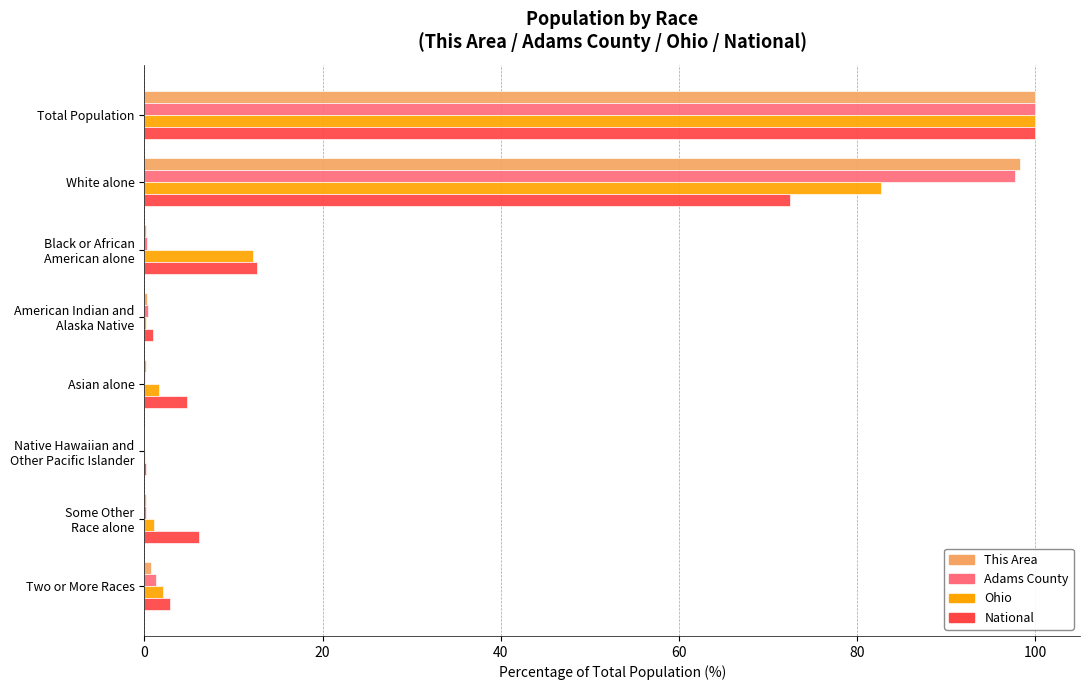

At which category is the sum across all series the highest?

Total Population